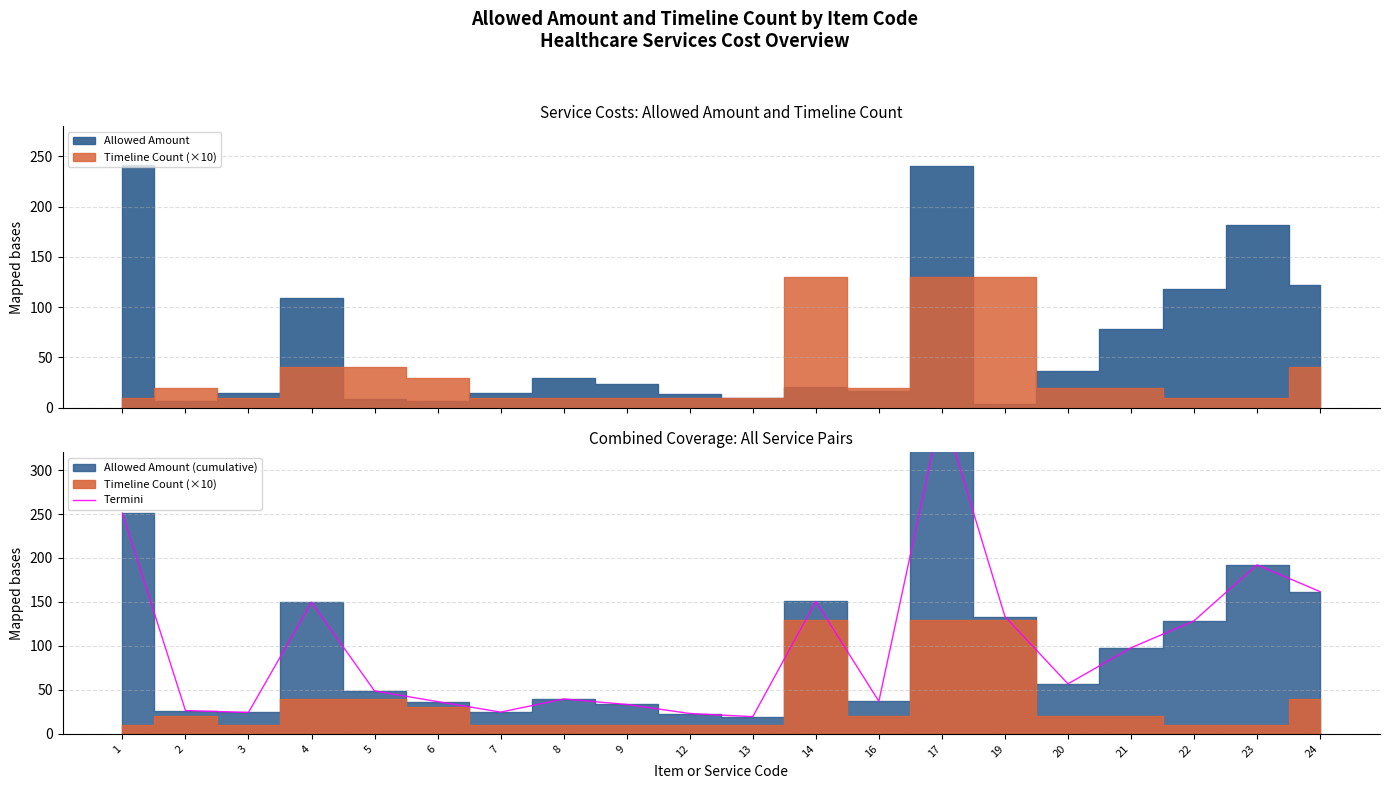

What is the ratio of the value at 2 to the value at 9?

0.8